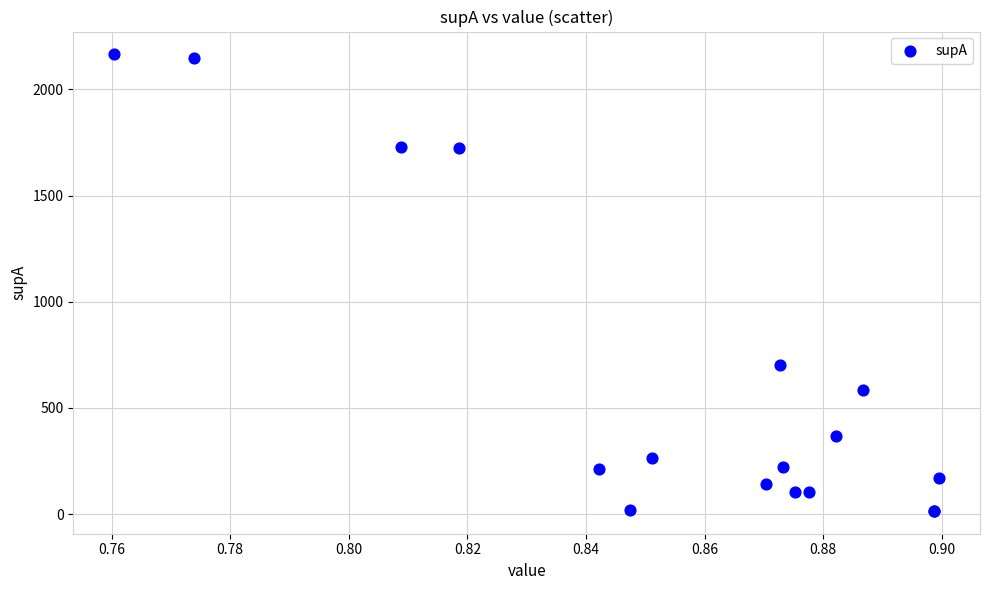

What Y value in the scatter plot is closest to 1090?

703